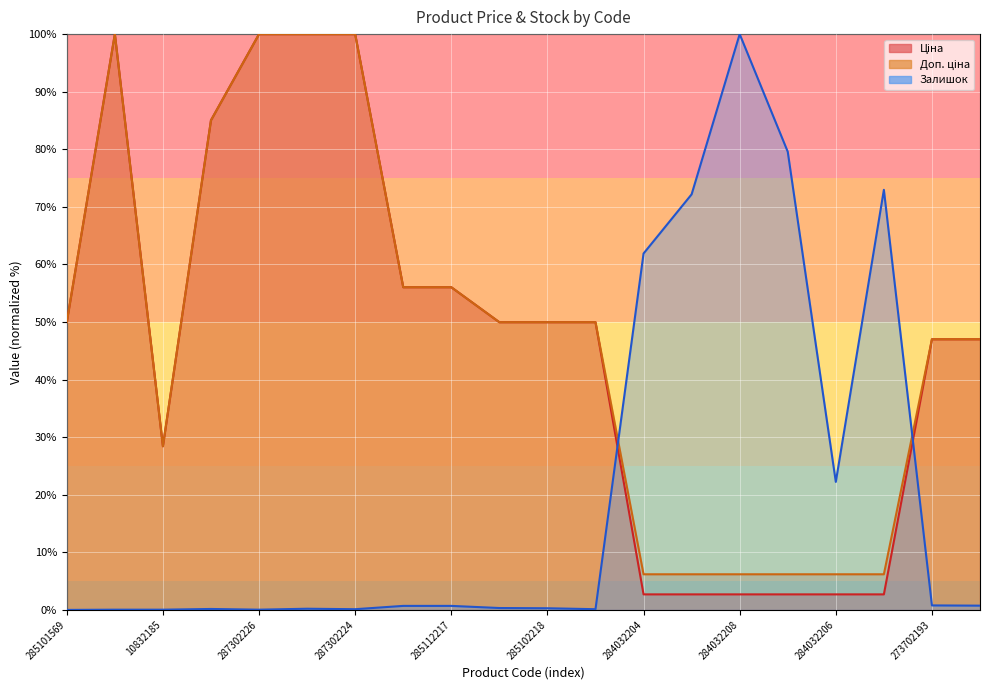

In Ціна, how many points are lower than both neighbors (excluding endpoints)?

1